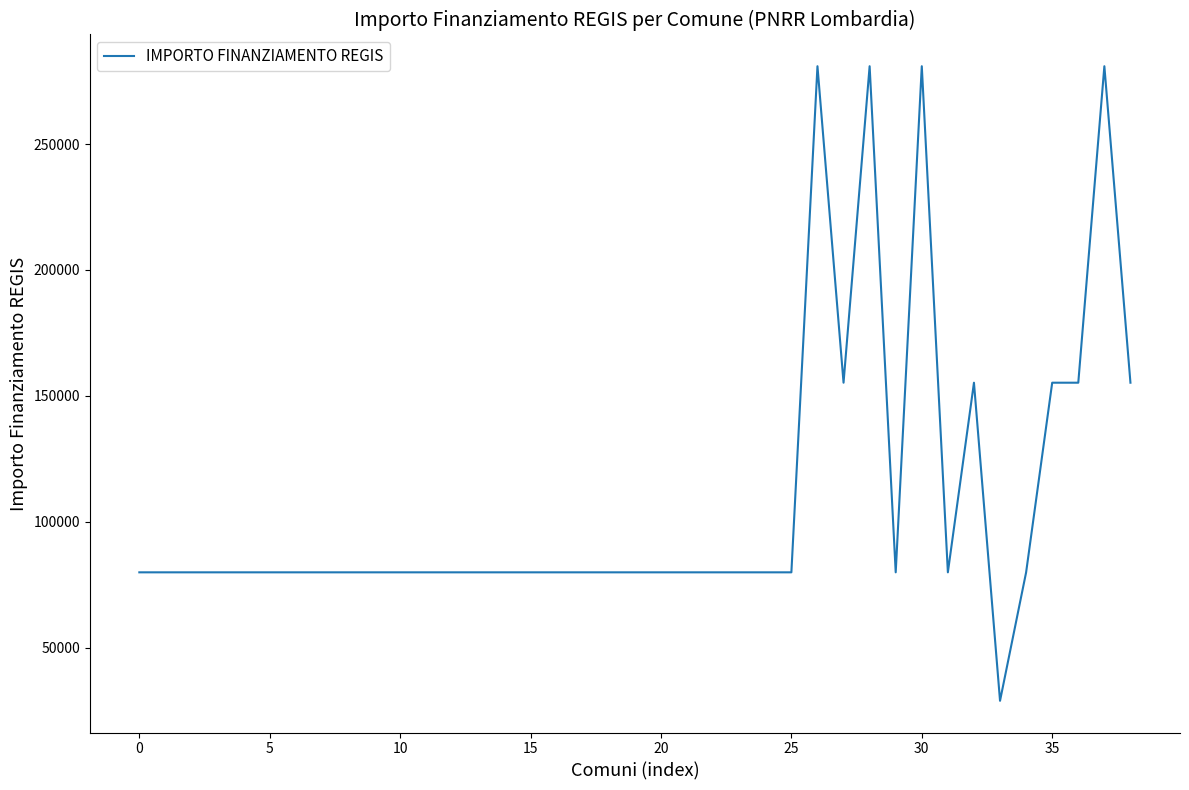

What is the maximum value shown in the chart?

280932